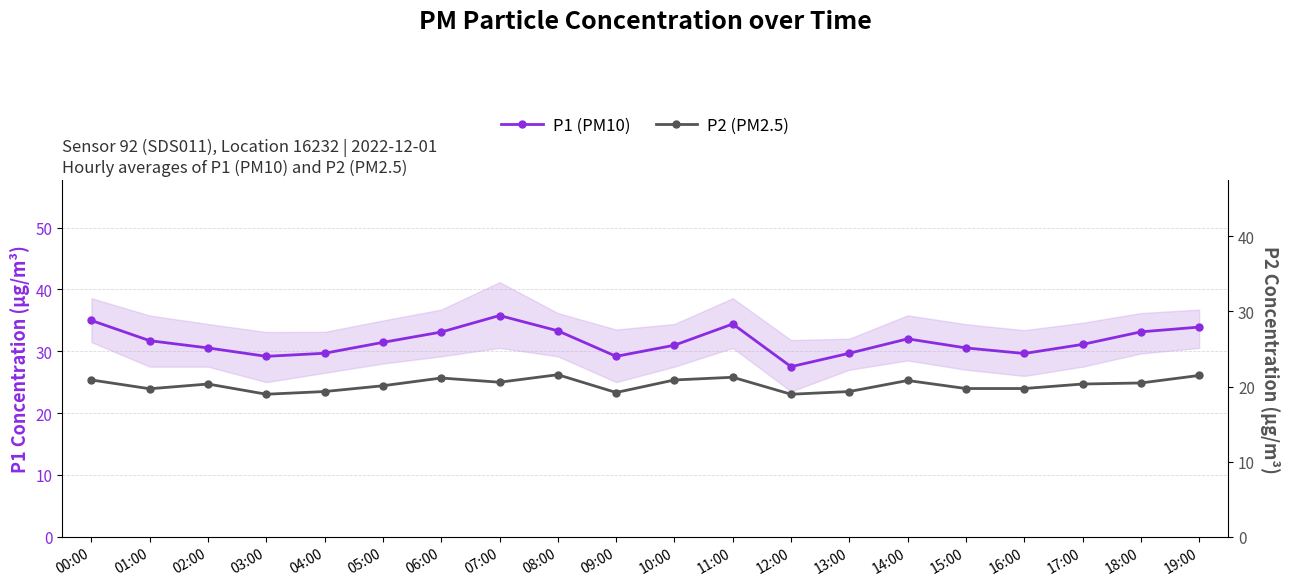

Rank the series by their maximum value, from highest to lowest.

P1 (PM10), P2 (PM2.5)